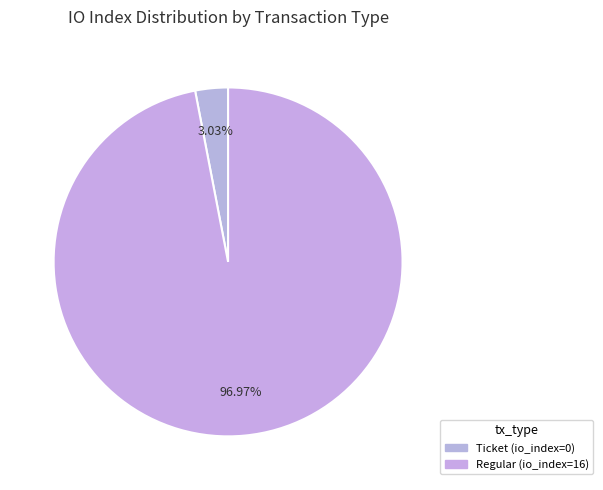

Which has a higher value, Regular or Ticket?

Regular